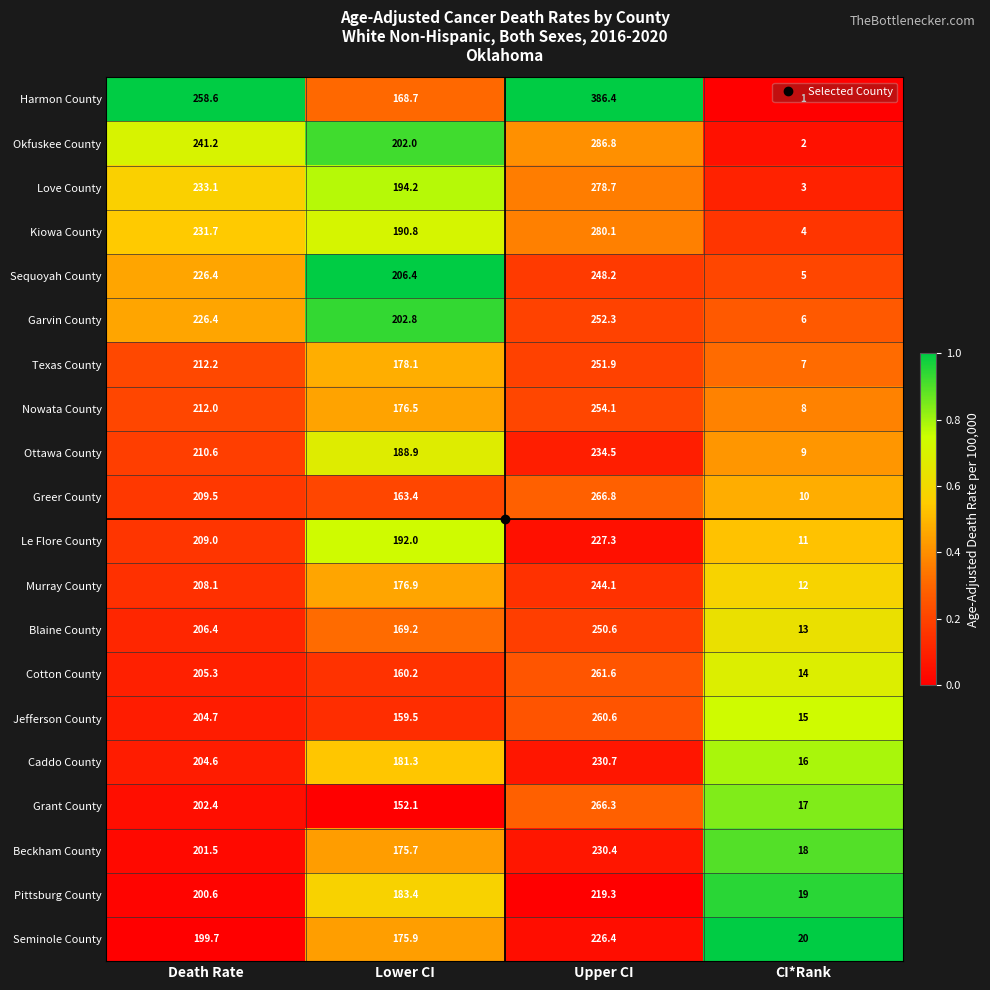

The value of Sequoyah County at Upper CI is 442.7. True or false?

False